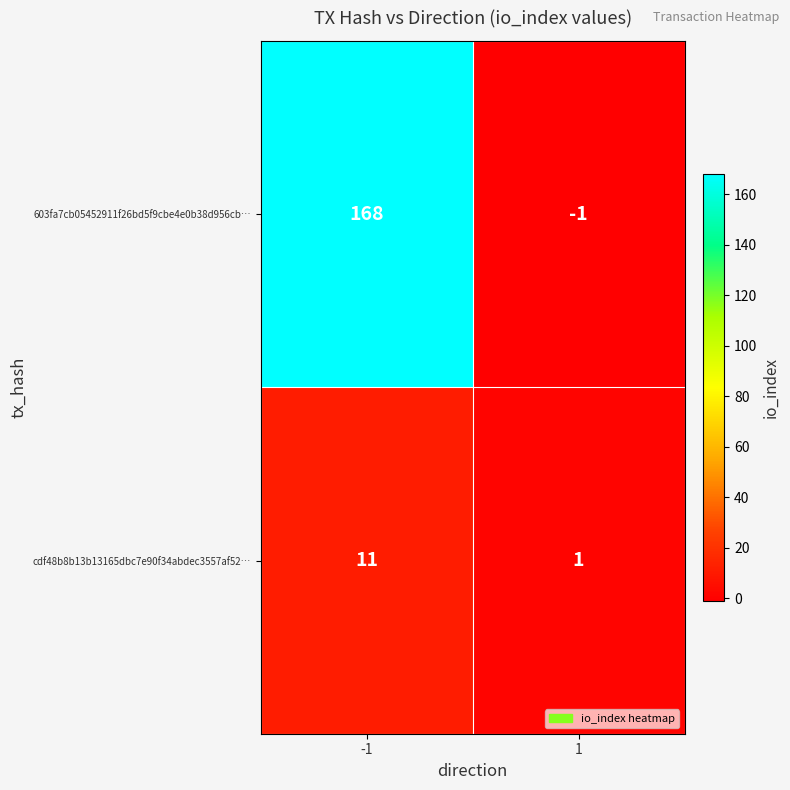

Reading right to left, transcribe all the data shown in this chart.

603fa7cb05452911f26bd5f9cbe4e0b38d956cb…: 1=-1	-1=168
cdf48b8b13b13165dbc7e90f34abdec3557af52…: 1=1	-1=11